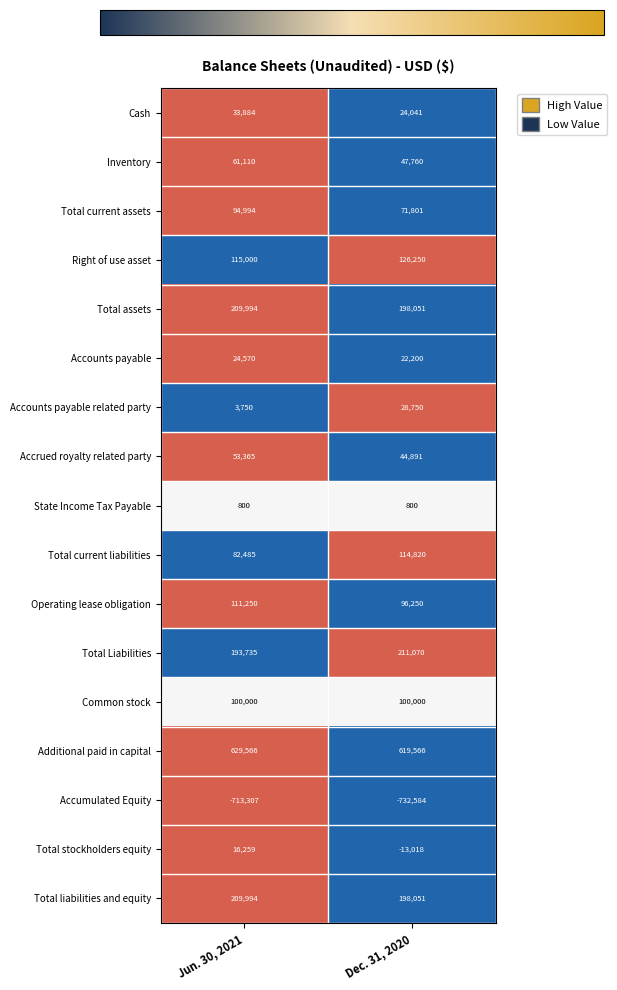

What is the spread (max minus min) of values at Dec. 31, 2020?

1352150